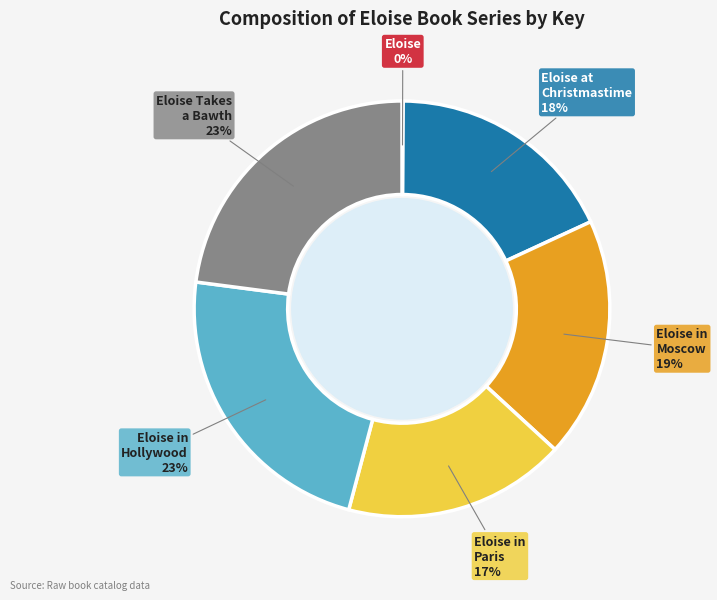

To the nearest percent, what is the difference between the largest and smallest slice percentages?

23%